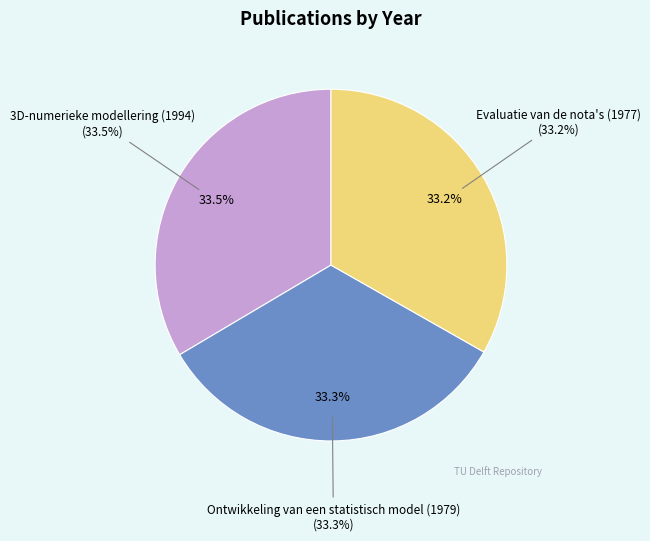

Does Evaluatie van de nota's (1977) represent more than half of the total?

No